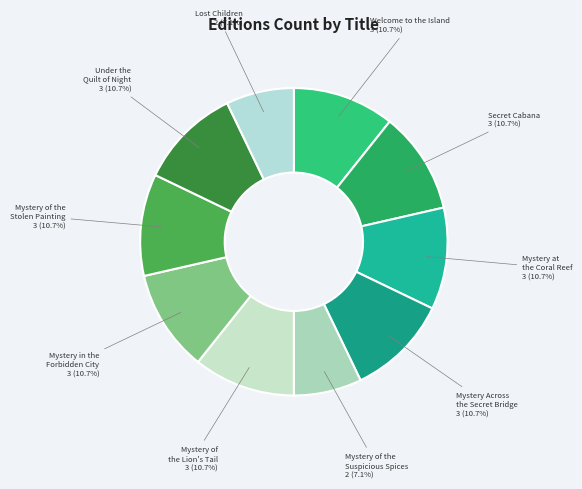

Count the number of slices in the pie.

10